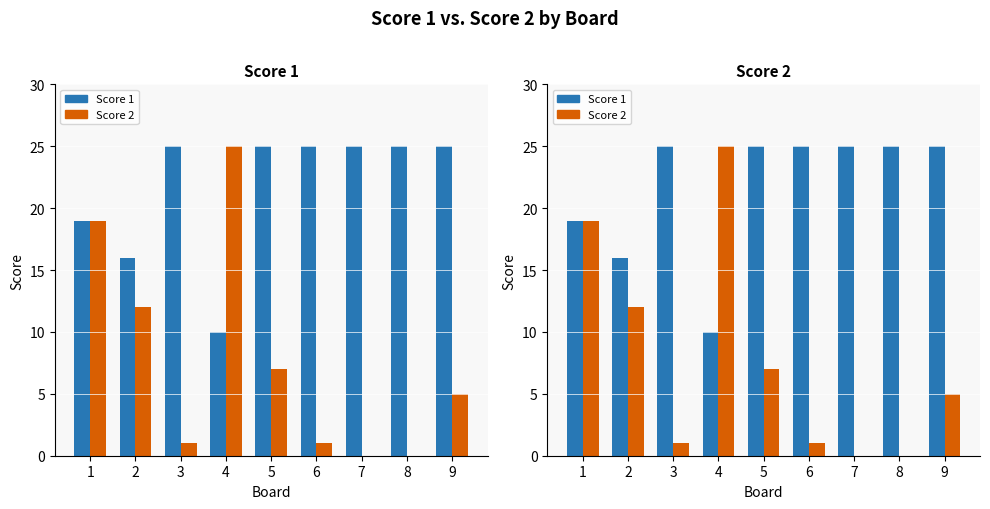

What is the difference between the Score 2 values at 7 and 6?

1